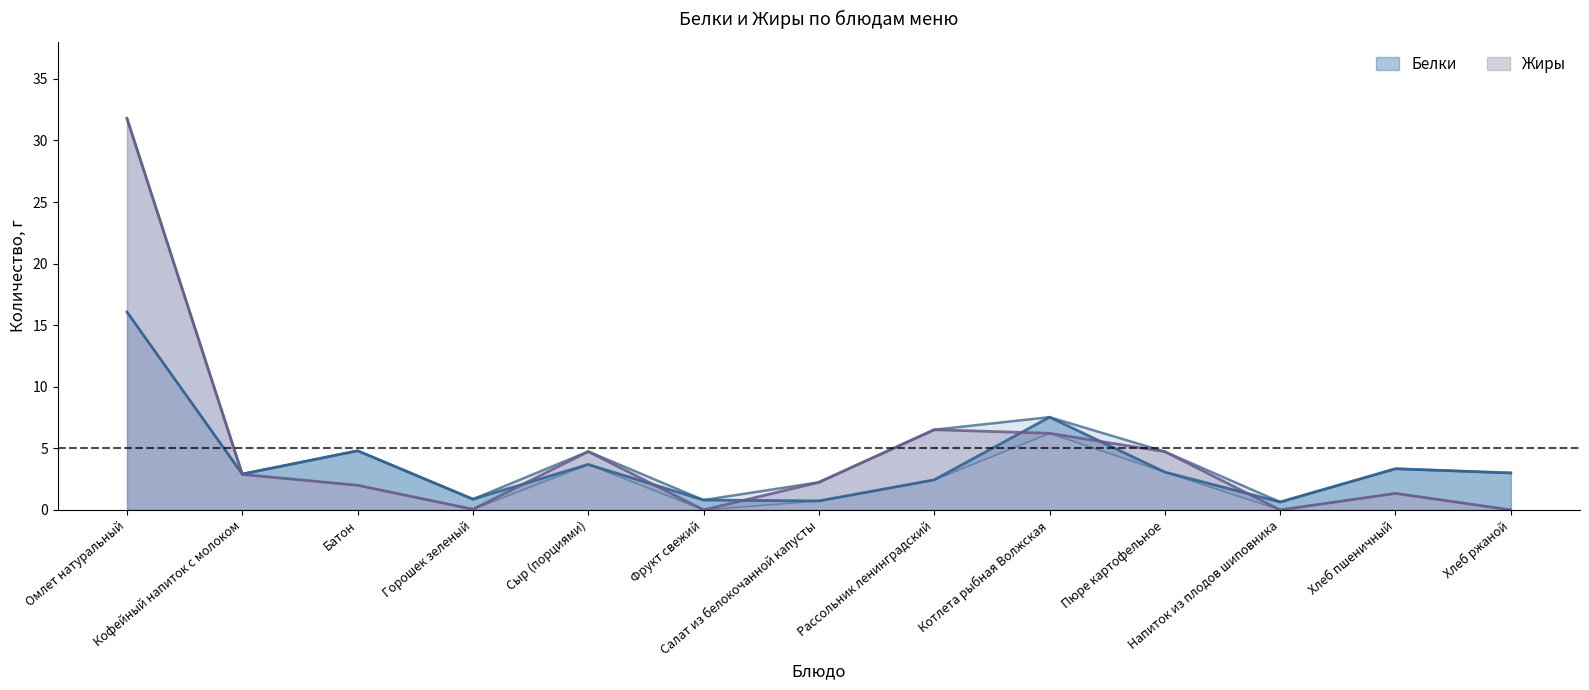

Which series has the largest total across all categories?

Жиры